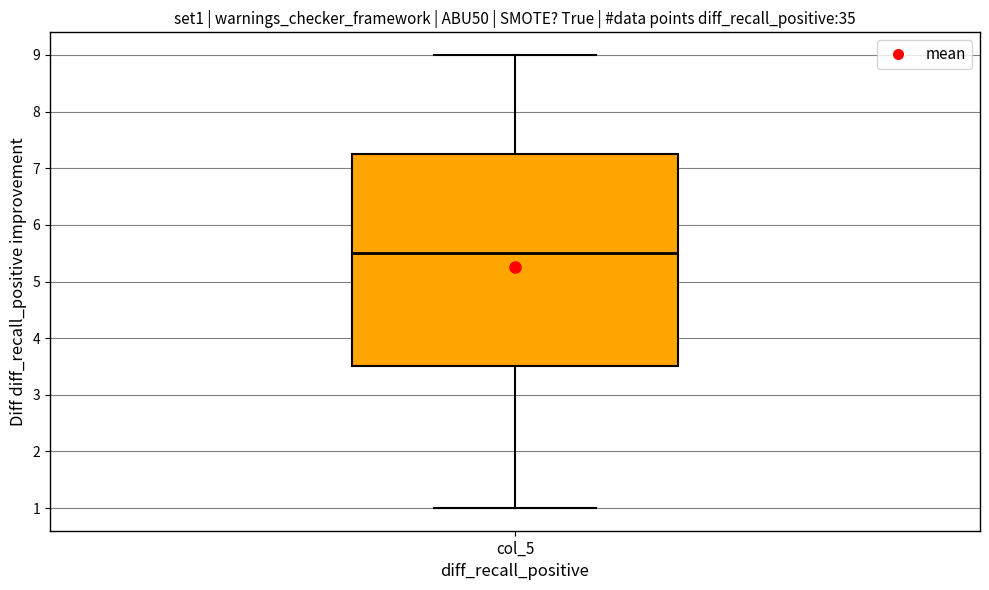

Transcribe this box plot: give where the median line is, the range the box spans, and where the two whiskers end, as read against the y-axis. The values are not printed on the chart, so give them approximately, as read against the axis.

median 5.5, box 3.5 to 7.3, whiskers 1.0 to 9.0